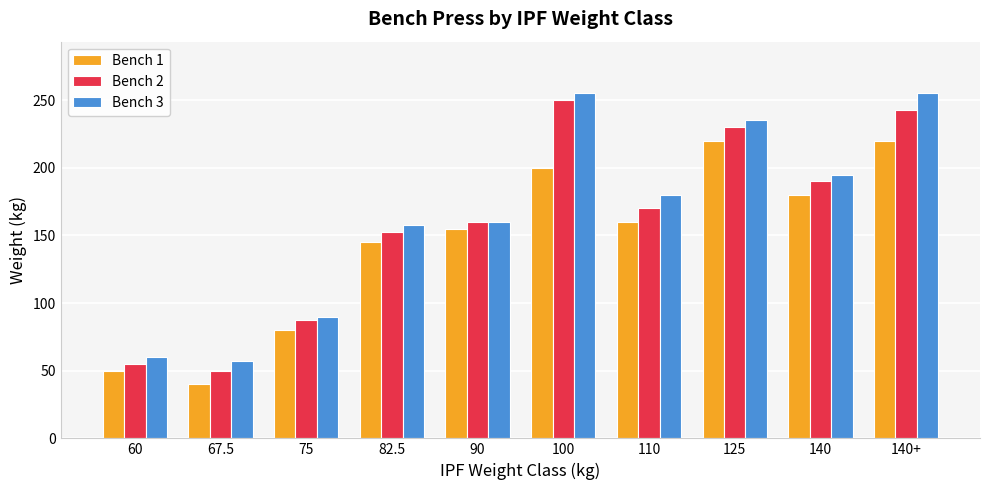

What is the average value of the Bench 2 series?

158.8